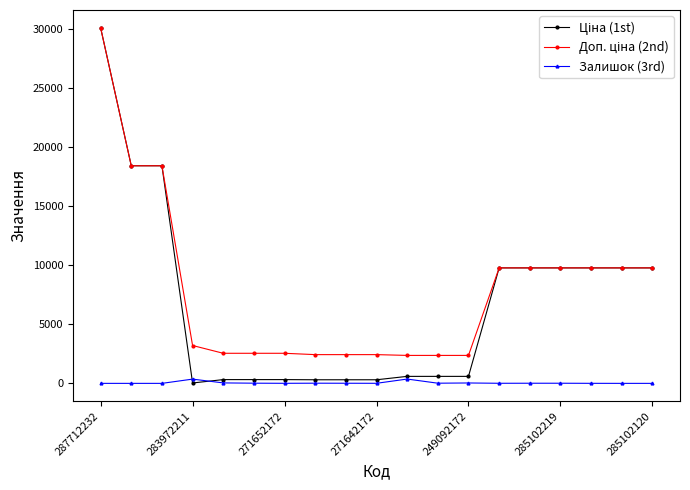

Does the chart have visible grid lines?

No